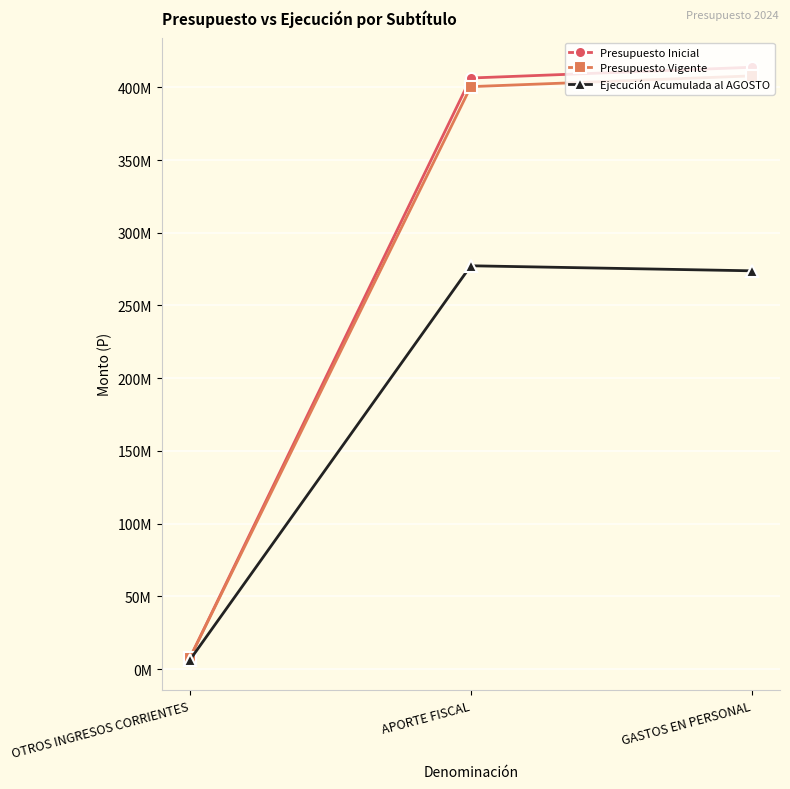

What is the label of the 1st point from the right?

GASTOS EN PERSONAL